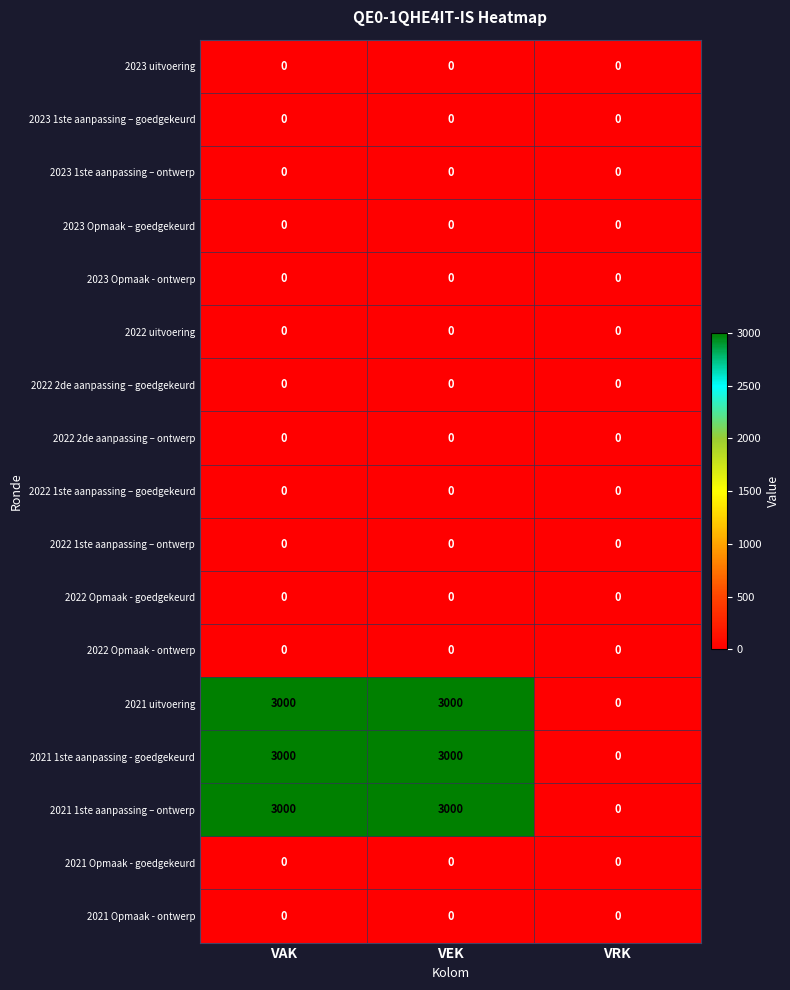

What is the total value across all series at VAK?

9000